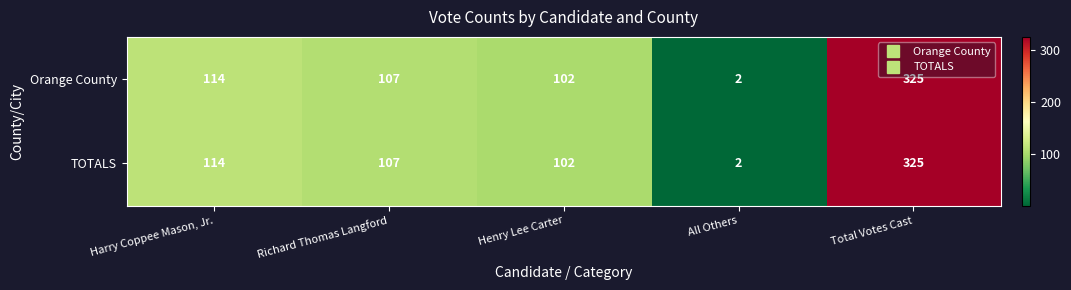

At which category is the sum across all series the highest?

Total Votes Cast